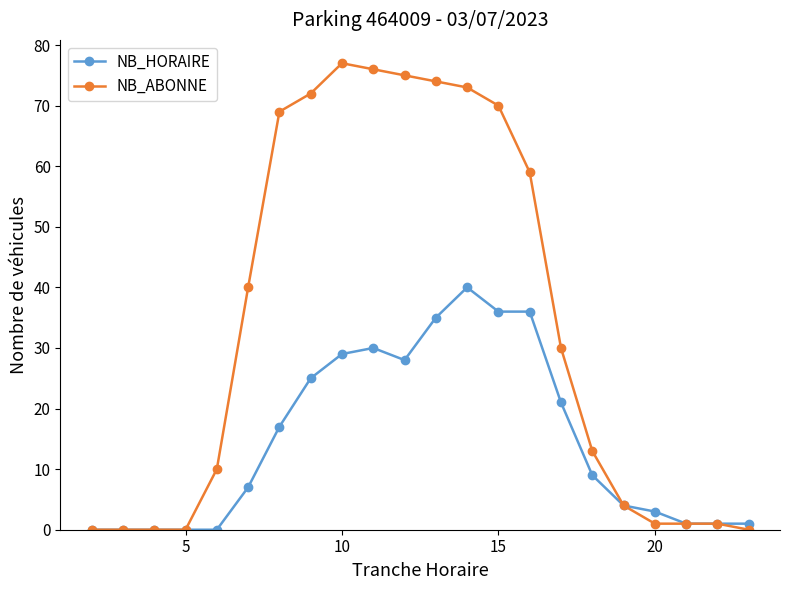

What is the value of the NB_ABONNE point at the 14th from the left?

70